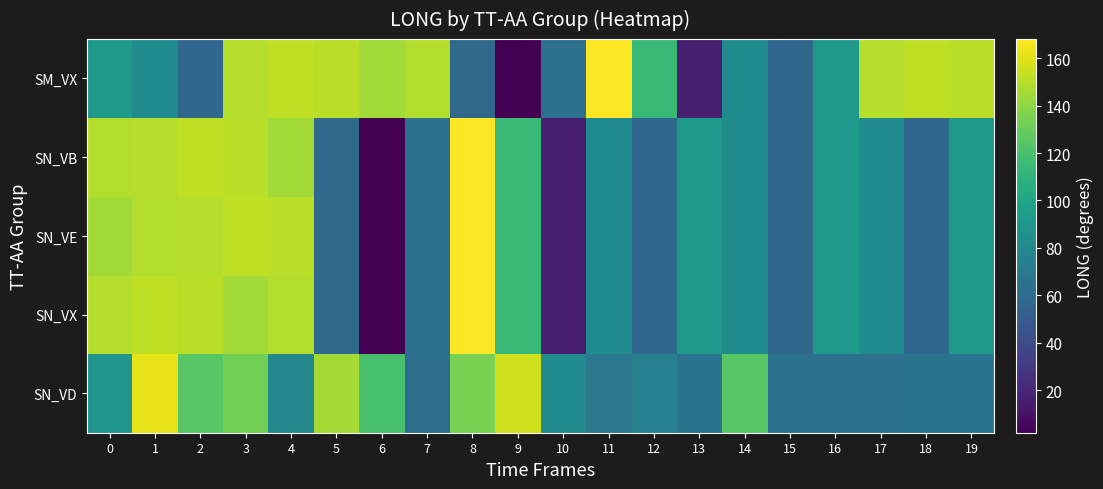

Reading left to right, extract all data points from this chart.

SN_VD: 0=88.6	1=162.4	2=124.8	3=133.0	4=79.9	5=145.8	6=119.5	7=62.0	8=134.4	9=156.4	10=83.1	11=68.1	12=75.5	13=66.1	14=124.7	15=64.8	16=64.8	17=64.8	18=66.5	19=66.5
SN_VX: 0=149.7	1=152.4	2=150.9	3=145.3	4=148.9	5=59.5	6=2.0	7=64.9	8=168.1	9=113.6	10=16.3	11=83.1	12=57.5	13=90.9	14=83.1	15=57.5	16=90.9	17=83.1	18=57.5	19=90.9
SN_VE: 0=145.3	1=148.9	2=149.7	3=152.4	4=150.9	5=59.5	6=2.0	7=64.9	8=168.1	9=113.6	10=16.3	11=83.1	12=57.5	13=90.9	14=83.1	15=57.5	16=90.9	17=83.1	18=57.5	19=90.9
SN_VB: 0=148.9	1=149.7	2=152.4	3=150.9	4=145.3	5=59.5	6=2.0	7=64.9	8=168.1	9=113.6	10=16.3	11=83.1	12=57.5	13=90.9	14=83.1	15=57.5	16=90.9	17=83.1	18=57.5	19=90.9
SM_VX: 0=90.9	1=83.1	2=57.5	3=149.7	4=152.4	5=150.9	6=145.3	7=148.9	8=59.5	9=2.0	10=64.9	11=168.1	12=113.6	13=16.3	14=83.1	15=57.5	16=90.9	17=149.7	18=152.4	19=150.9